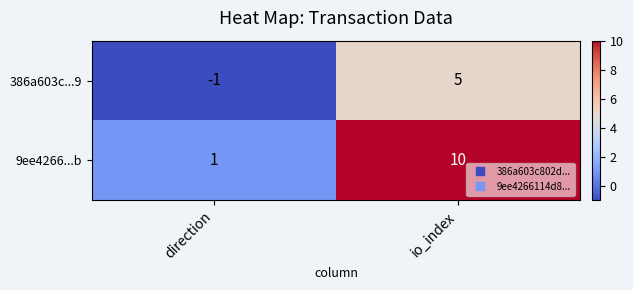

How many values in 386a603c...9 are below zero?

1